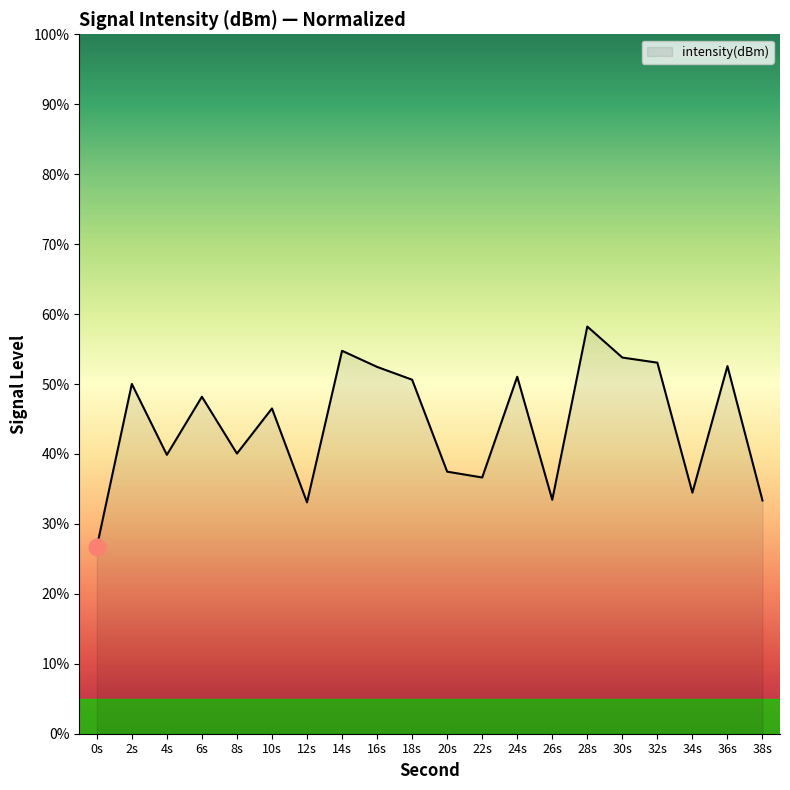

How many lines are shown in the chart?

1